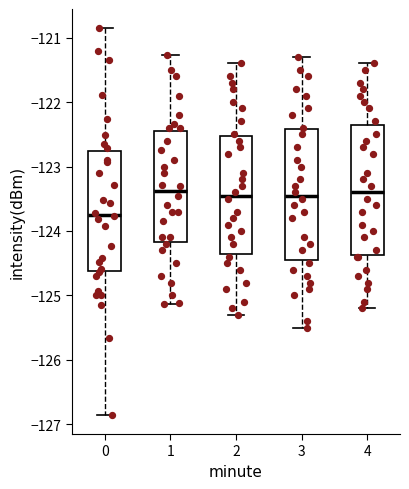

Where does the upper whisker of the box at x = 0 end on the y-axis? The values are not printed on the chart, so give them approximately, as read against the axis.

-120.9